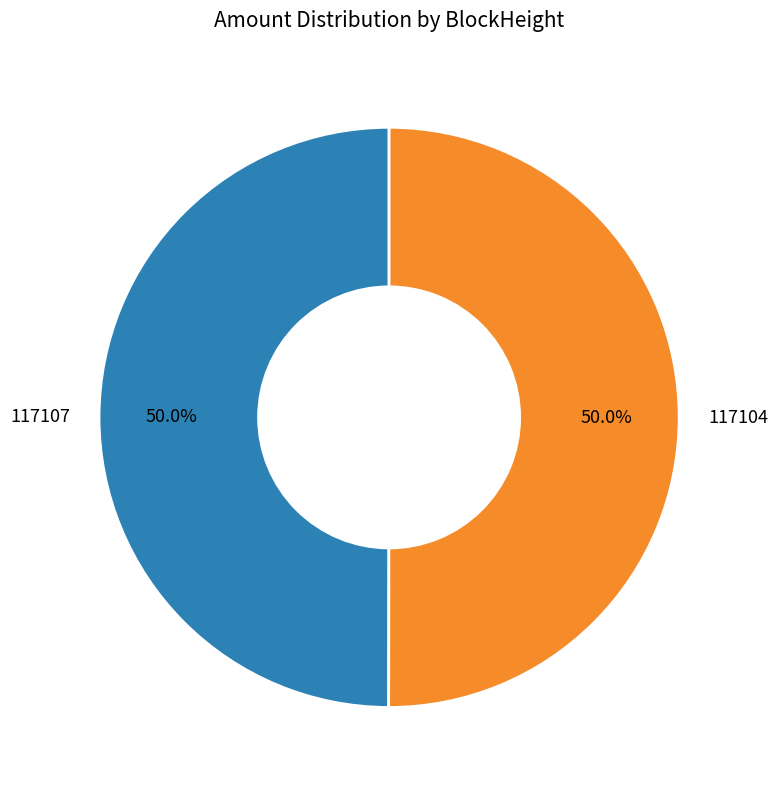

The 117104 slice represents 99% of the pie. True or false?

False